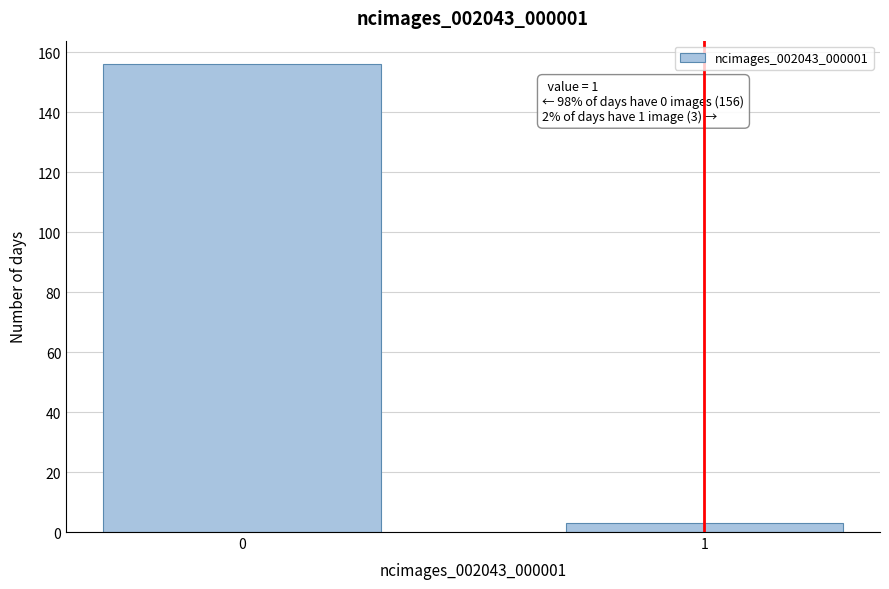

Reading left to right, what are all the values shown in this chart?

156	3